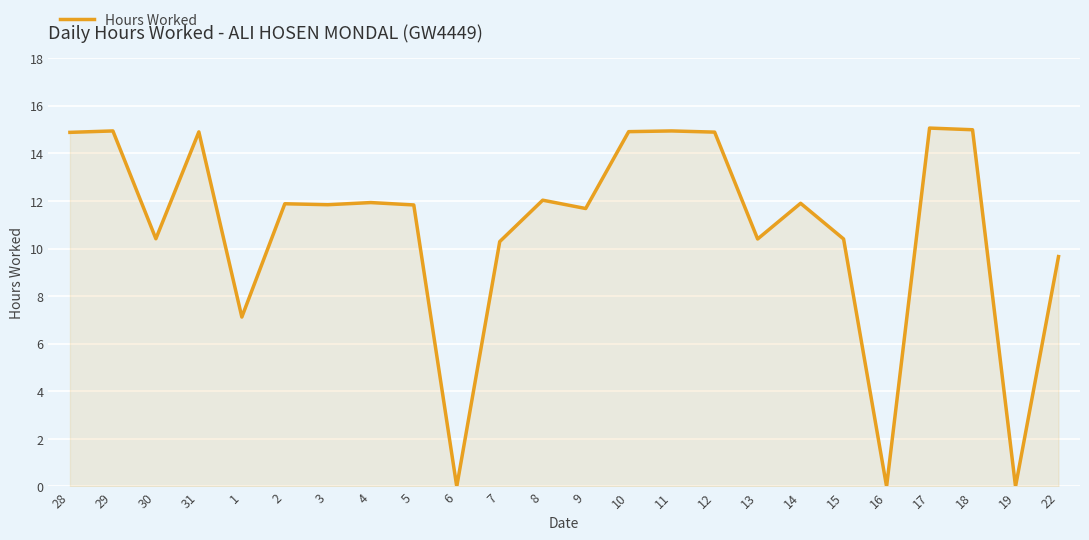

What position from the left is 31?

4